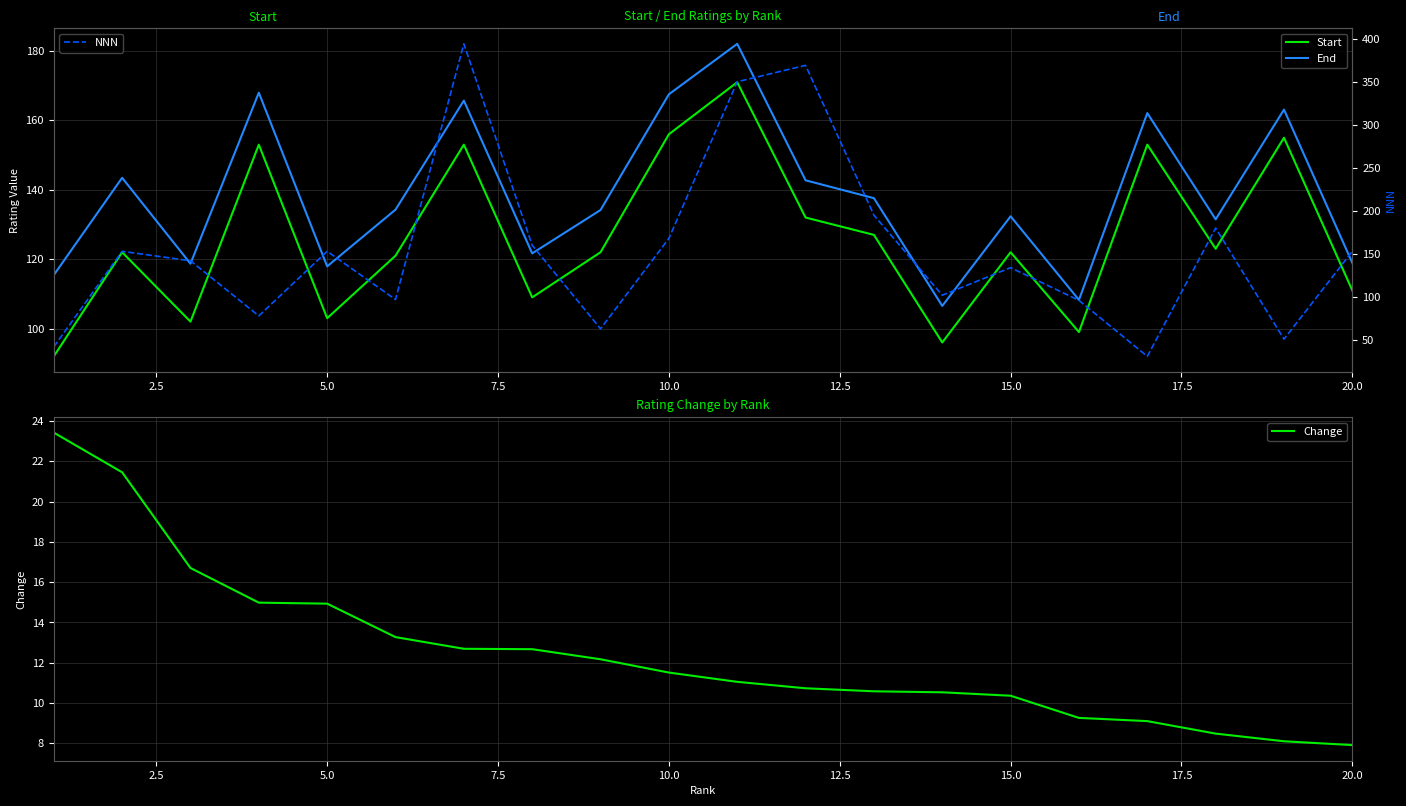

The Change series shows 22.4 at 5.0. True or false?

False